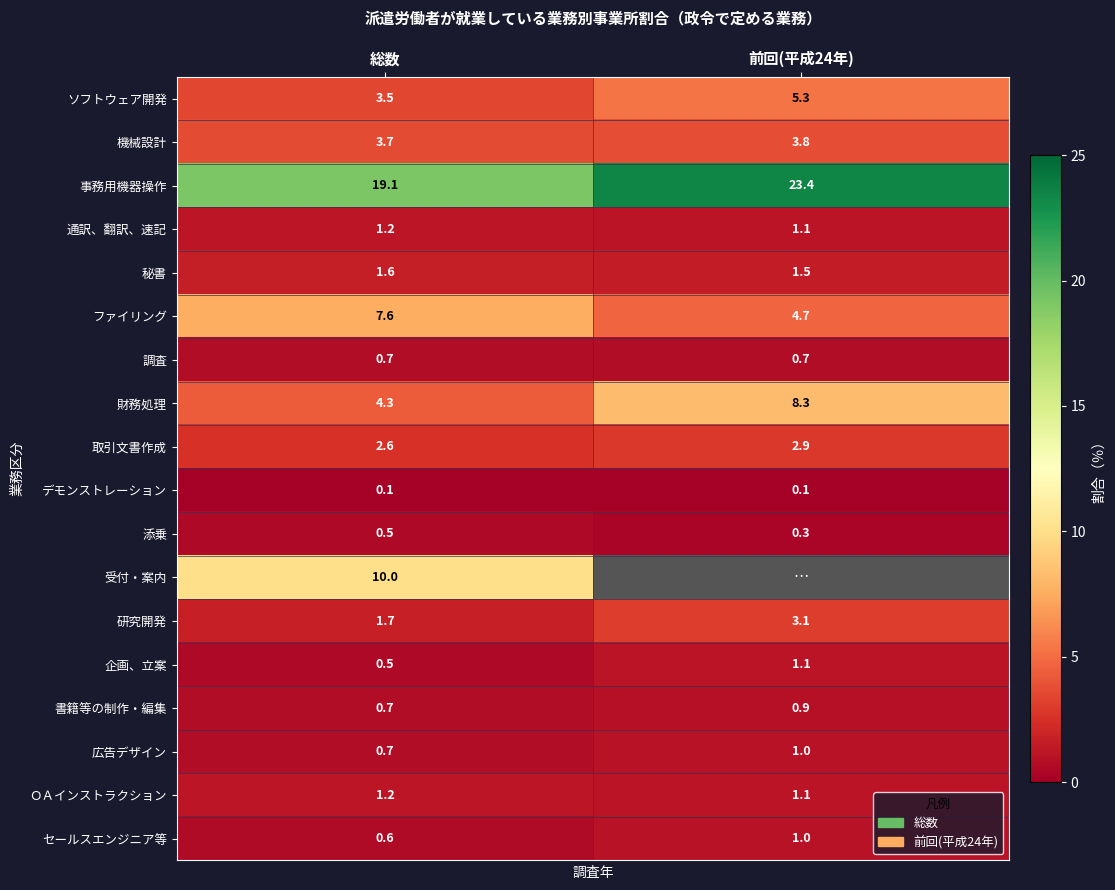

What is the minimum value for 財務処理?

4.3